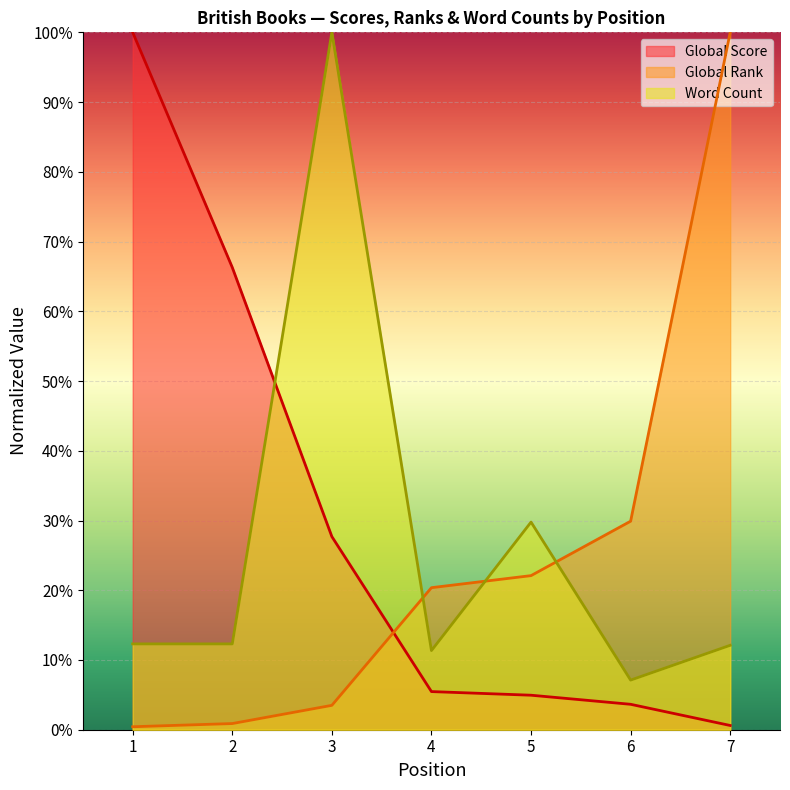

List the series in order of their peak value, highest first.

Global Score, Global Rank, Word Count